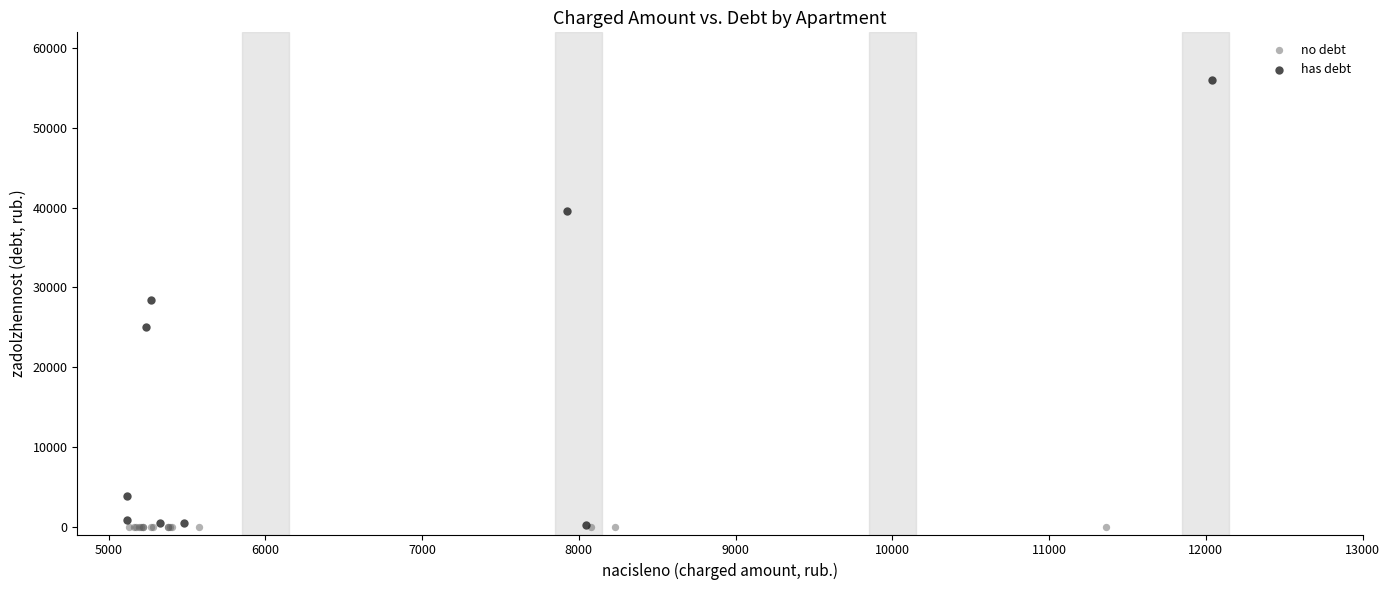

Which series reaches the maximum Y coordinate?

has debt